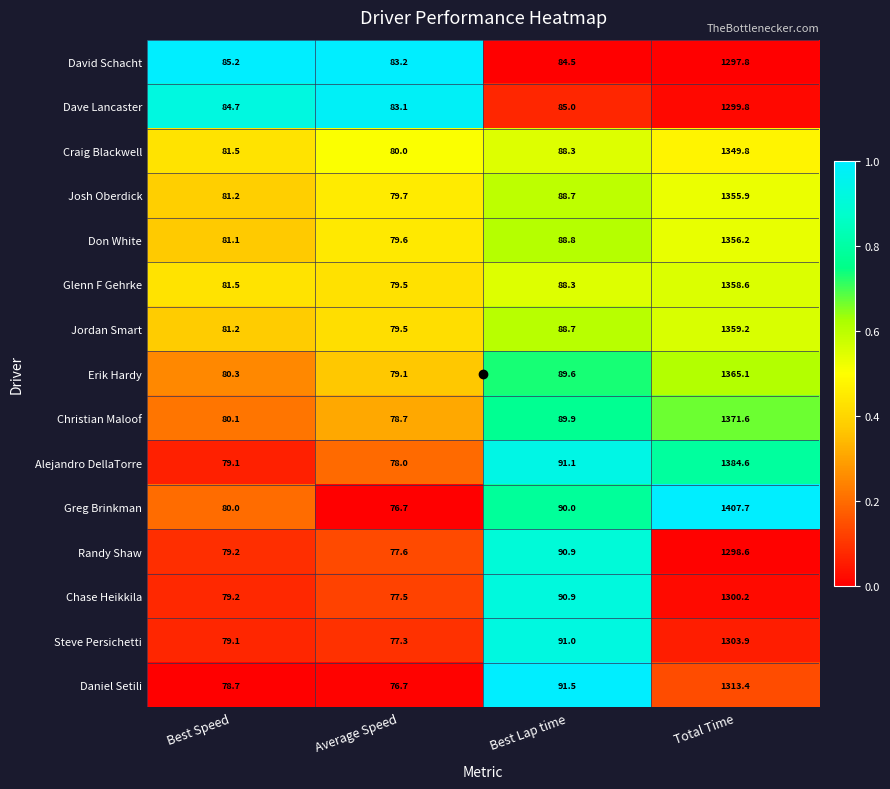

What is the spread (max minus min) of values at Best Lap time?

7.0